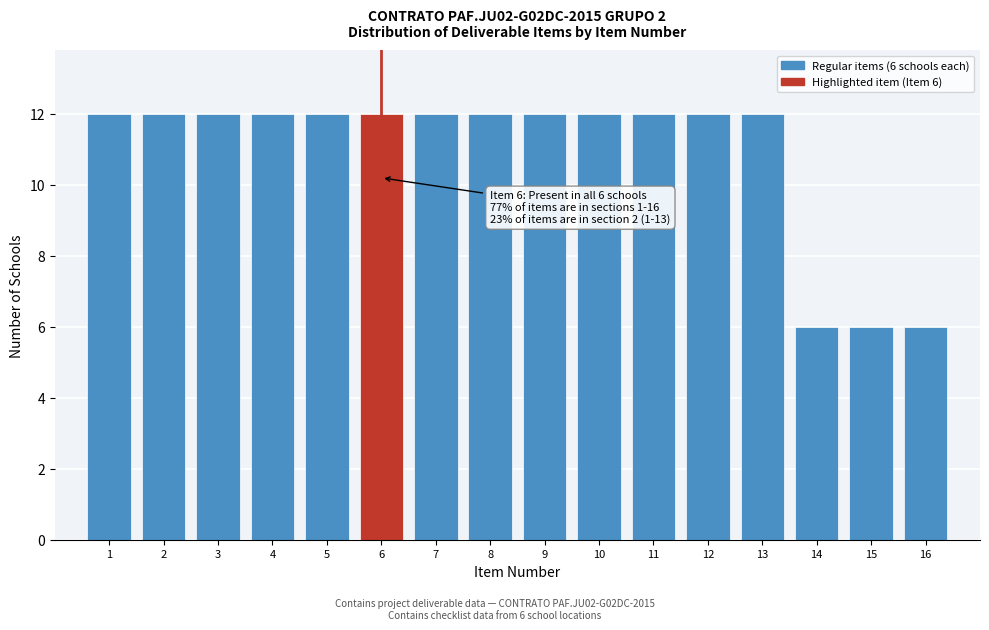

Reading left to right, what are all the values shown in this chart?

1=12	2=12	3=12	4=12	5=12	6=12	7=12	8=12	9=12	10=12	11=12	12=12	13=12	14=6	15=6	16=6